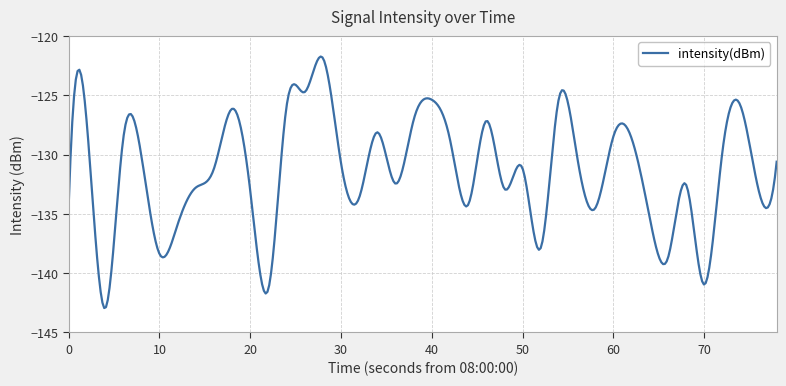

What is the minimum value shown in the chart?

-142.9